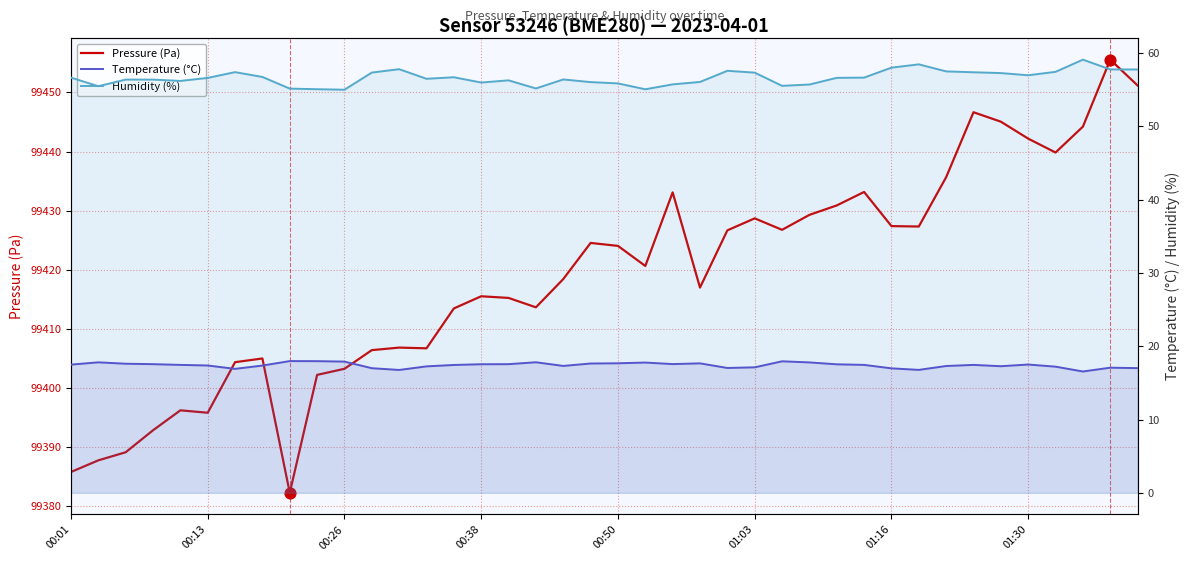

Which series has the widest spread of Y values?

Pressure (Pa)